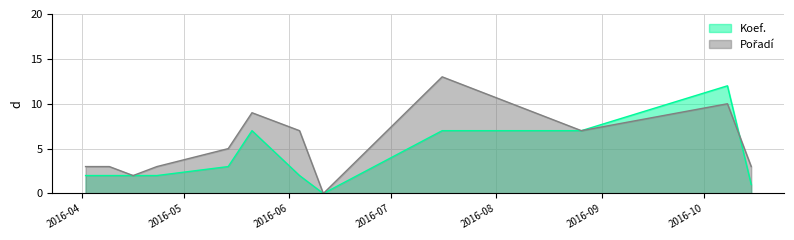

What is the difference between the maximum and minimum values in the Koef. series?

12